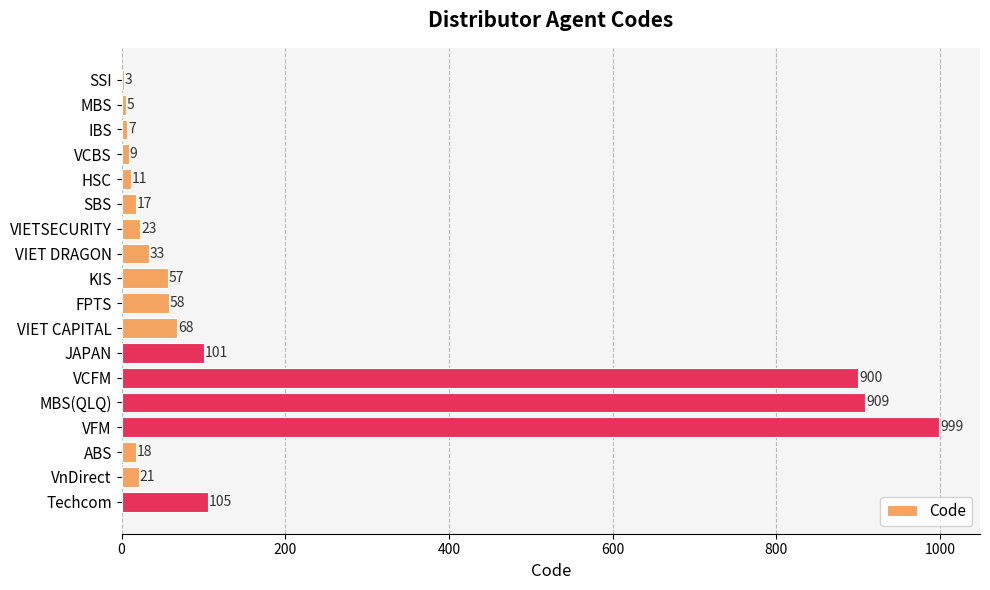

What is the approximate value at IBS, to the nearest 10?

10